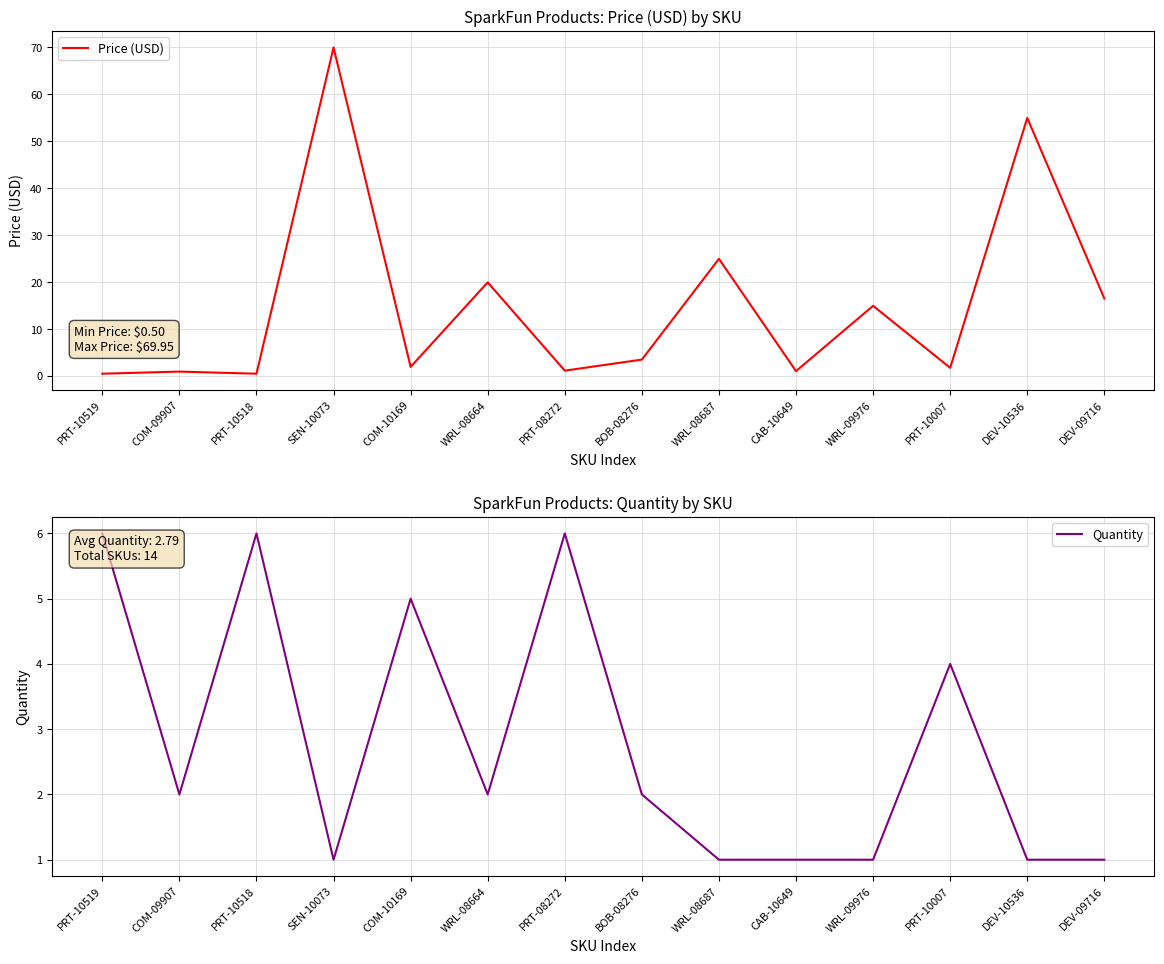

After their last crossing, which series has the higher values: Quantity or Price (USD)?

Price (USD)